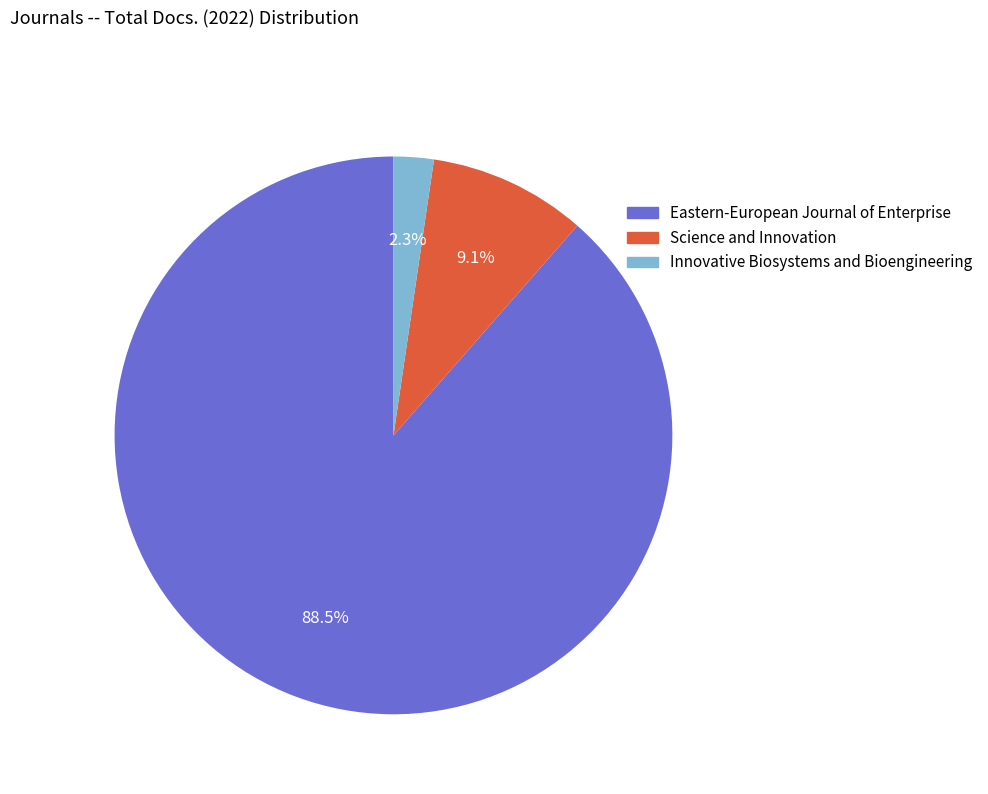

Which slice is the smallest?

Innovative Biosystems and Bioengineering